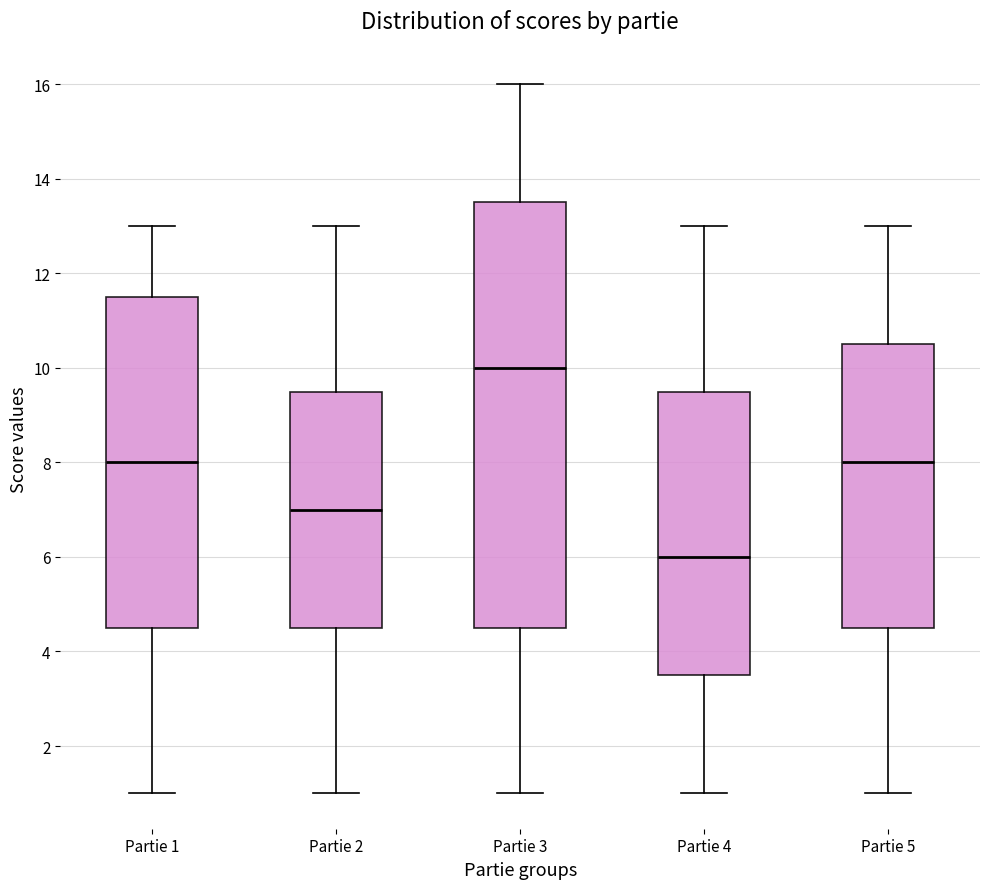

Where is the upper edge of the box for Partie 2 on the y-axis? The values are not printed on the chart, so give them approximately, as read against the axis.

9.6